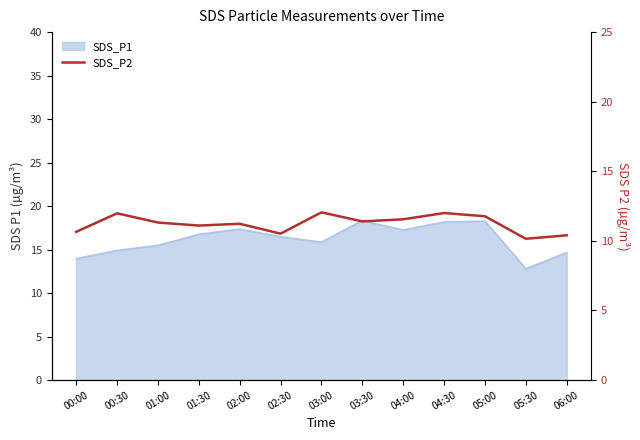

What is the sum of all values?

146.1